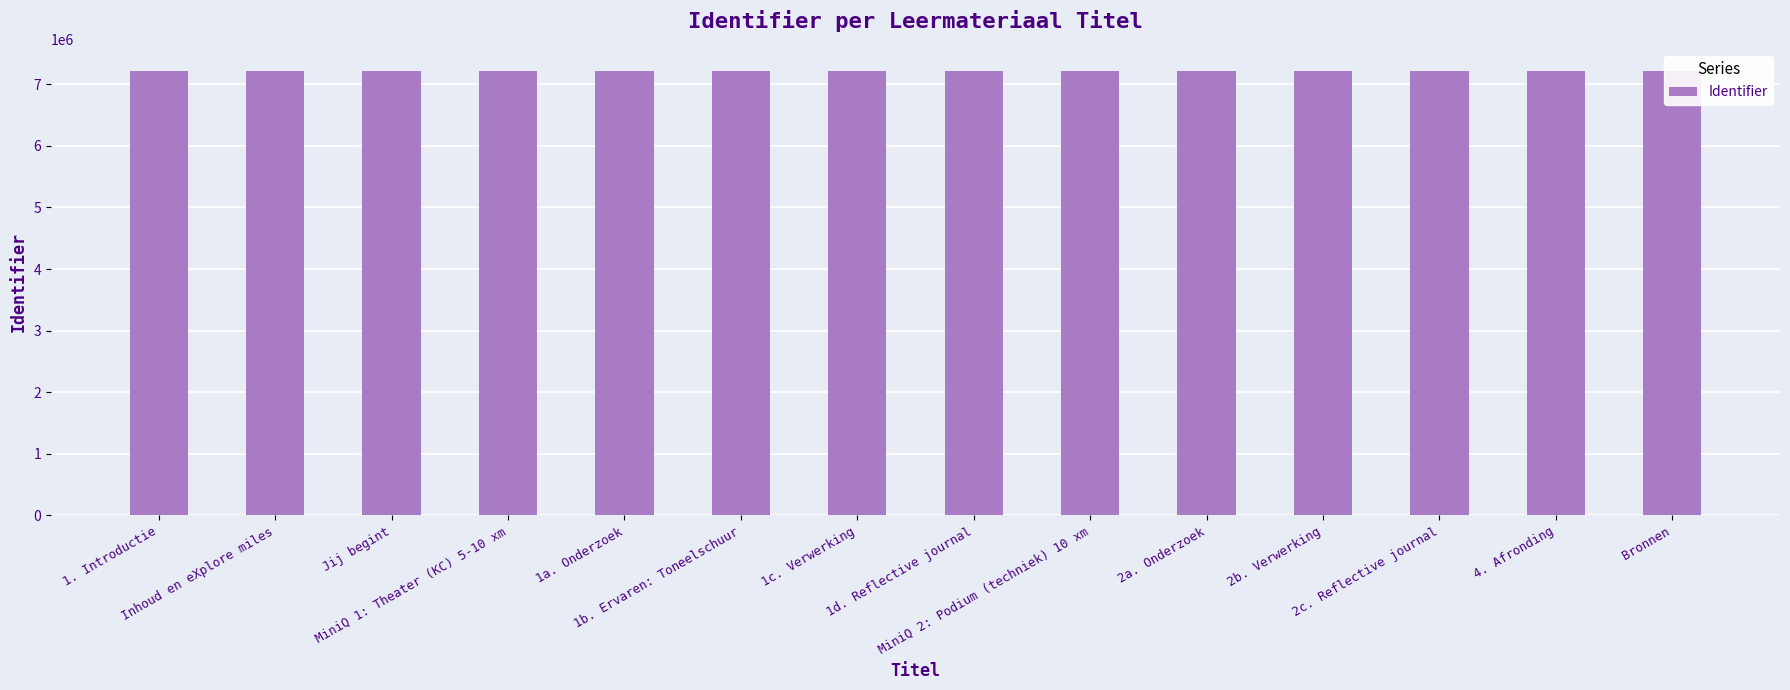

What is the sum of the values at Bronnen and 1c. Verwerking?

14429972